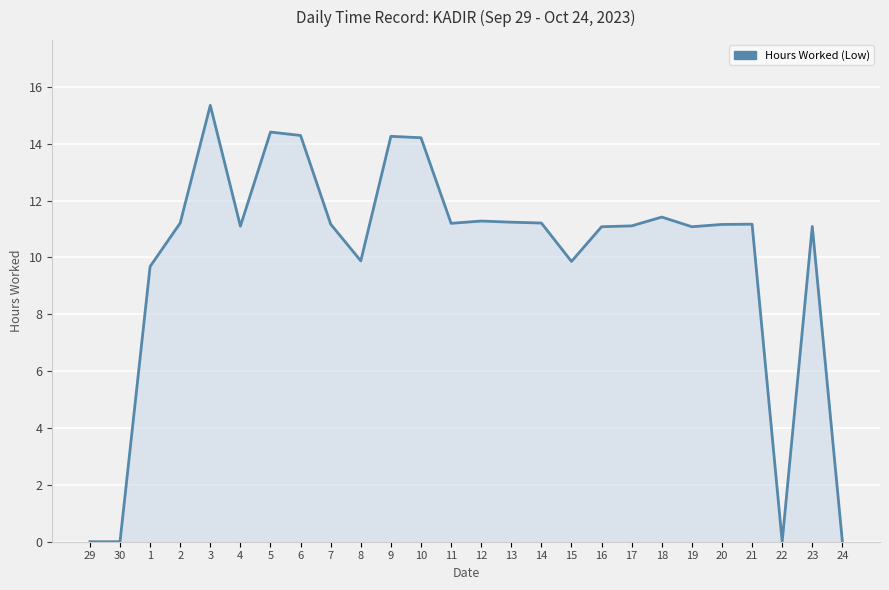

The chart shows a value of 7.4 at 17. True or false?

False